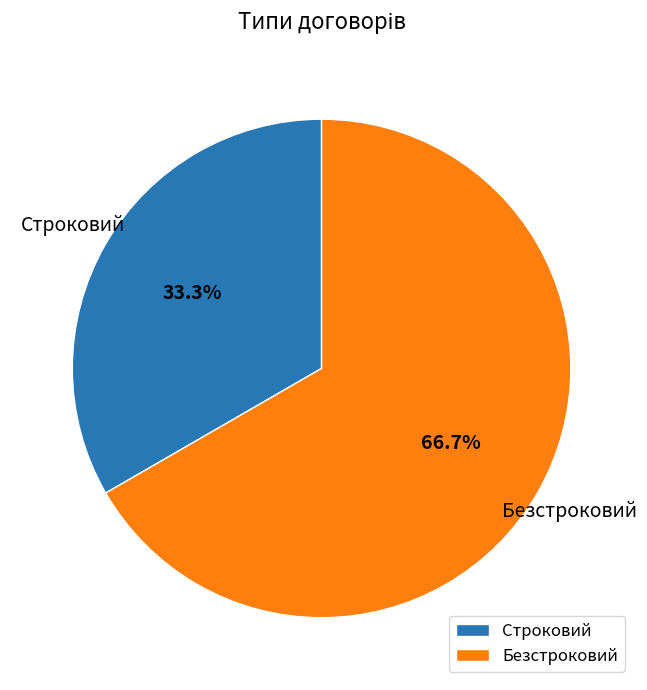

Is it true that Безстроковий is 80% of the pie?

False